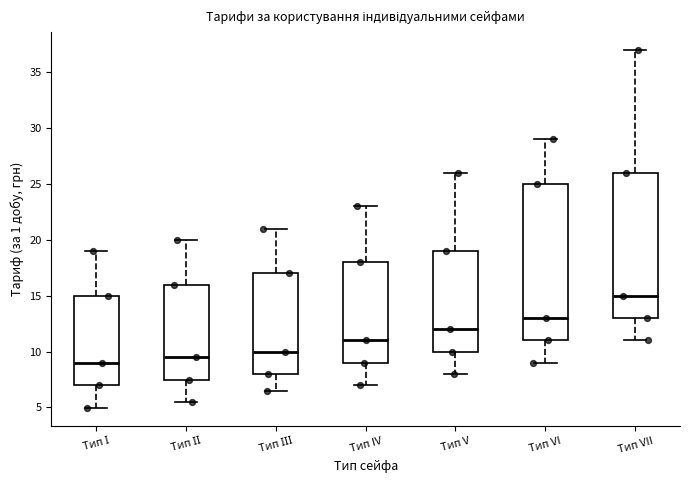

Where is the upper edge of the box for Тип IV on the y-axis? The values are not printed on the chart, so give them approximately, as read against the axis.

18.0